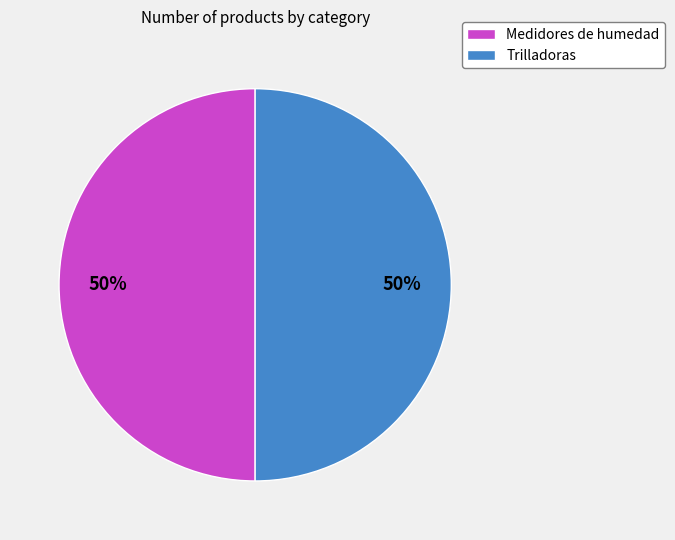

What is the ratio of the value at Trilladoras to the value at Medidores de humedad?

1.0